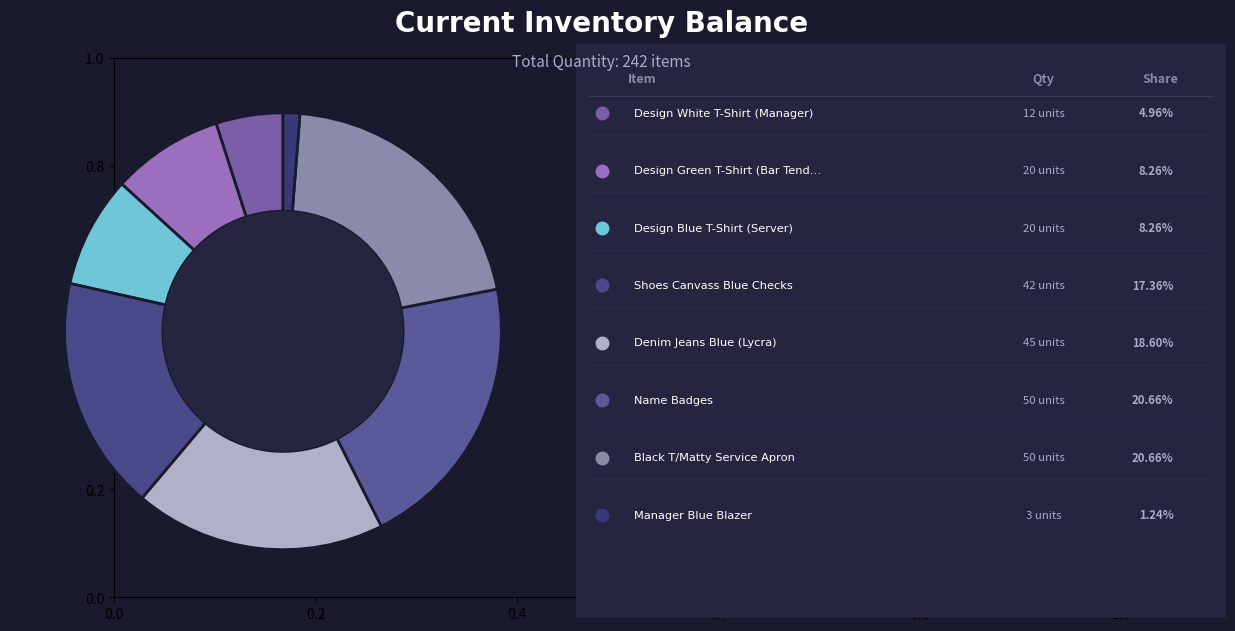

How many segments does this pie chart have?

8